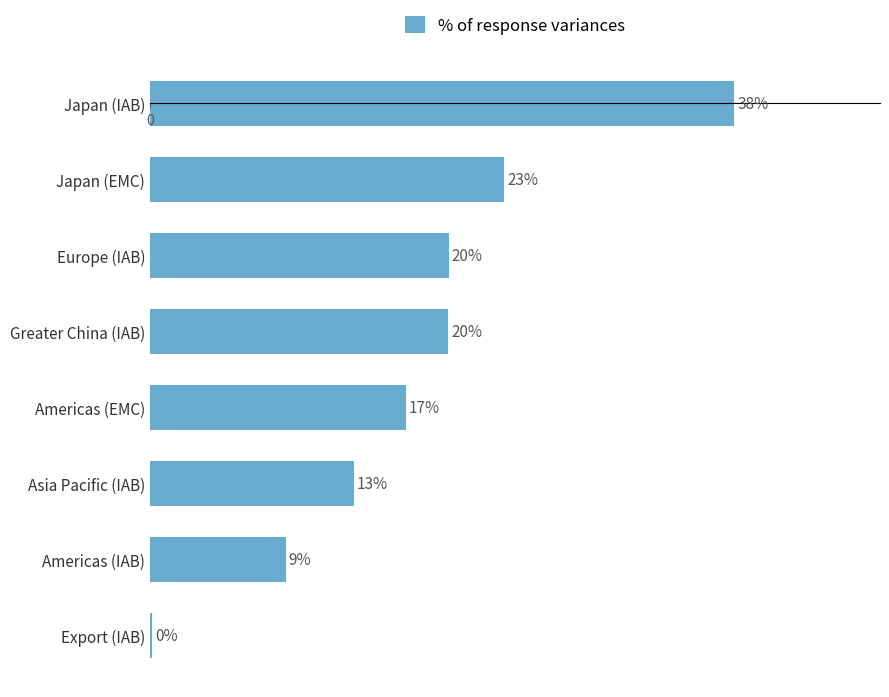

Rank the categories by value from highest to lowest.

Japan (IAB), Japan (EMC), Europe (IAB), Greater China (IAB), Americas (EMC), Asia Pacific (IAB), Americas (IAB), Export (IAB)